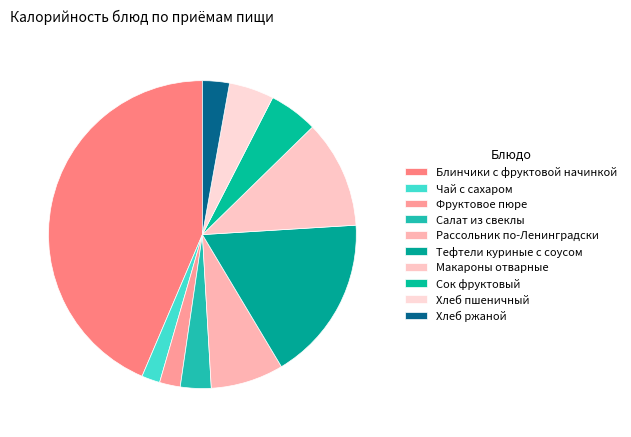

Count the number of slices in the pie.

10